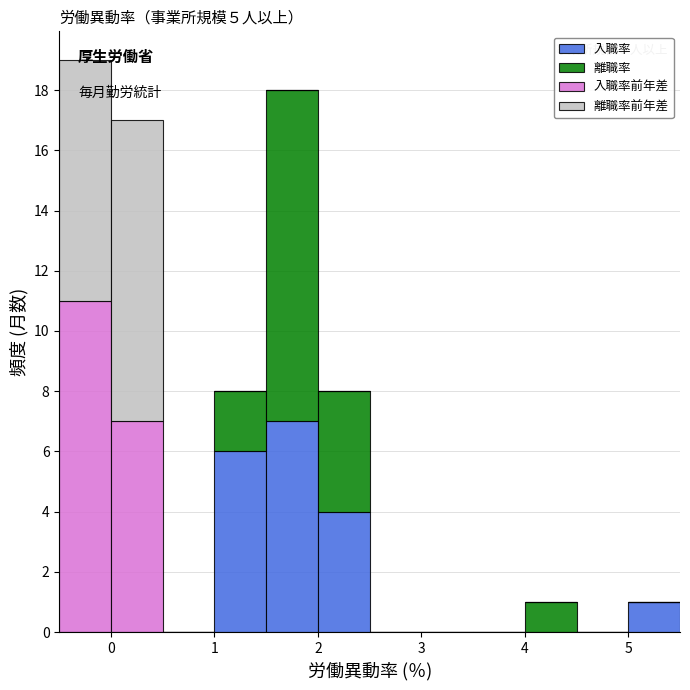

Which range on the x-axis has the tallest stacked bar (by total height)?

-0.5 to 0.0